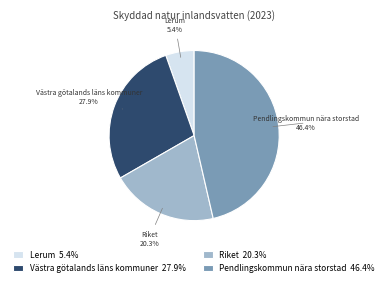

What portion of the pie excludes Riket?

79.7%